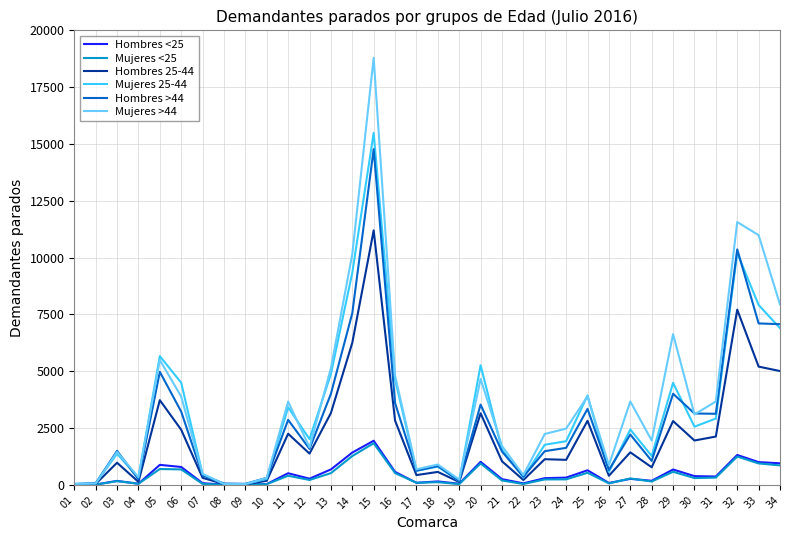

What is the difference between the maximum and minimum values in the Hombres <25 series?

1934